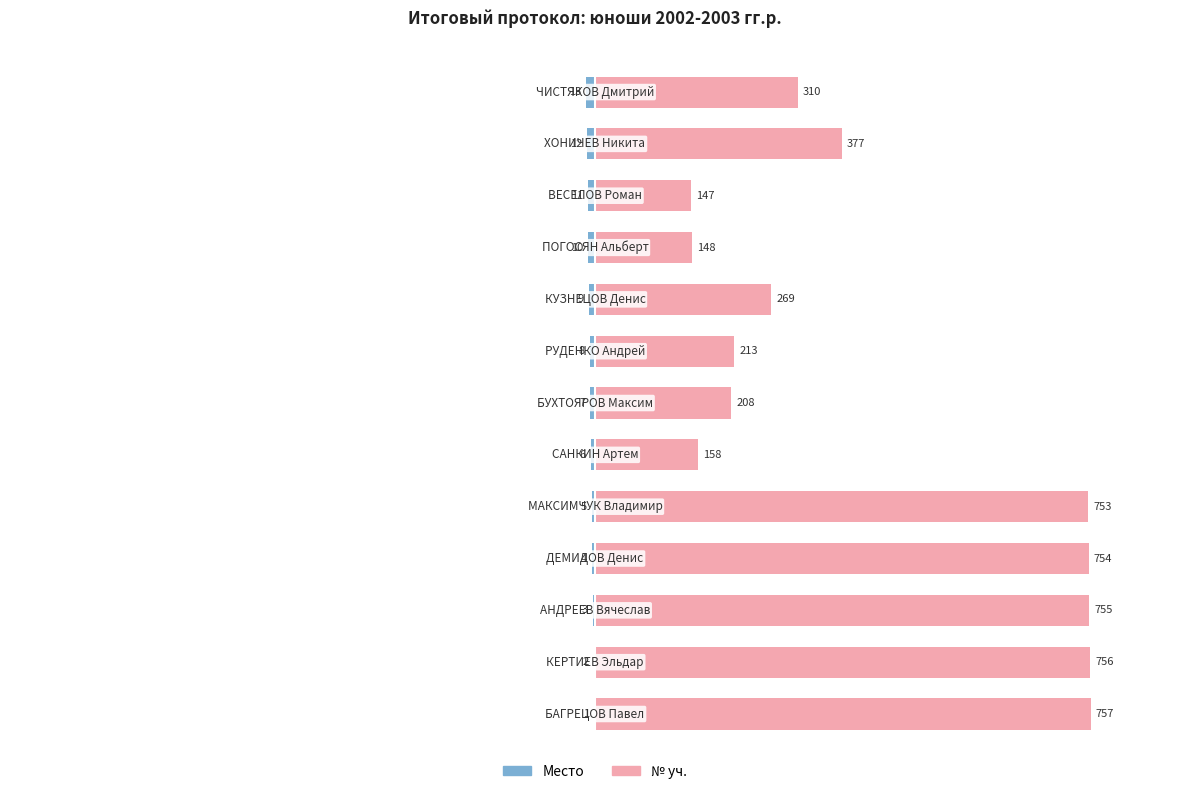

How many values in the Место series are below -7?

6